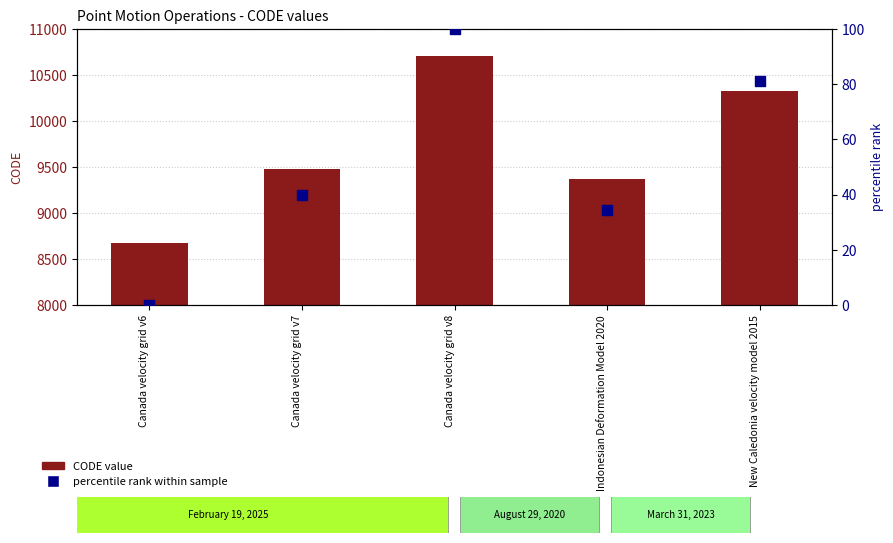

Is the value of CODE value at Canada velocity grid v7 greater than the value of percentile rank within sample at Indonesian Deformation Model 2020?

Yes